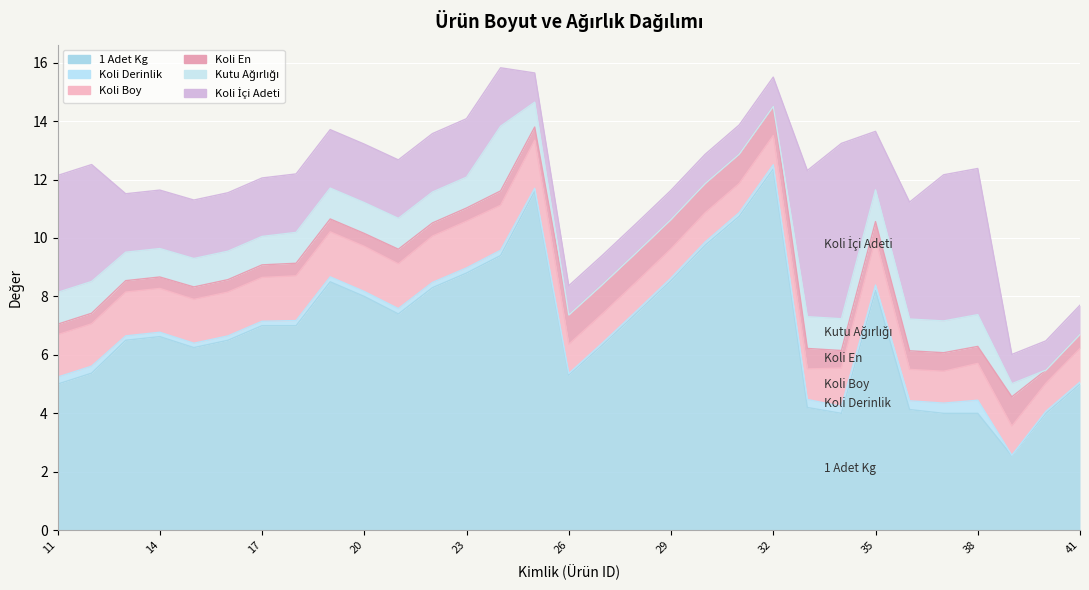

Reading left to right, transcribe all the data shown in this chart.

1 Adet Kg: 11=5.0	12=5.4	13=6.5	14=6.6	15=6.2	16=6.5	17=7.0	18=7.0	19=8.5	20=8.0	21=7.4	22=8.3	23=8.8	24=9.4	25=11.6	26=5.3	27=6.3	28=7.4	29=8.5	30=9.8	31=10.7	32=12.4	33=4.2	34=4.0	35=8.2	36=4.1	37=4.0	38=4.0	39=2.5	40=4.0	41=5.0
Koli Derinlik: 11=0.2	12=0.2	13=0.1	14=0.1	15=0.1	16=0.1	17=0.1	18=0.2	19=0.2	20=0.2	21=0.2	22=0.2	23=0.2	24=0.2	25=0.1	26=0.1	27=0.1	28=0.1	29=0.1	30=0.1	31=0.1	32=0.1	33=0.3	34=0.2	35=0.2	36=0.3	37=0.3	38=0.5	39=0.0	40=0.1	41=0.1
Koli Boy: 11=1.4	12=1.4	13=1.5	14=1.5	15=1.5	16=1.5	17=1.5	18=1.5	19=1.5	20=1.5	21=1.5	22=1.6	23=1.6	24=1.5	25=1.6	26=1.0	27=1.0	28=1.0	29=1.0	30=1.0	31=1.0	32=1.0	33=1.0	34=1.3	35=1.6	36=1.1	37=1.1	38=1.3	39=1.0	40=1.0	41=1.1
Koli En: 11=0.4	12=0.4	13=0.4	14=0.4	15=0.4	16=0.4	17=0.4	18=0.4	19=0.4	20=0.4	21=0.5	22=0.5	23=0.5	24=0.5	25=0.5	26=1.0	27=1.0	28=1.0	29=1.0	30=1.0	31=1.0	32=1.0	33=0.7	34=0.6	35=0.6	36=0.6	37=0.6	38=0.6	39=1.0	40=0.5	41=0.5
Kutu Ağırlığı: 11=1.1	12=1.1	13=1.0	14=1.0	15=1.0	16=1.0	17=1.0	18=1.1	19=1.1	20=1.1	21=1.1	22=1.1	23=1.1	24=2.2	25=0.8	26=0.0	27=0.0	28=0.0	29=0.0	30=0.0	31=0.0	32=0.0	33=1.1	34=1.1	35=1.1	36=1.1	37=1.1	38=1.1	39=0.5	40=0.0	41=0.0
Koli İçi Adeti: 11=4.0	12=4.0	13=2.0	14=2.0	15=2.0	16=2.0	17=2.0	18=2.0	19=2.0	20=2.0	21=2.0	22=2.0	23=2.0	24=2.0	25=1.0	26=1.0	27=1.0	28=1.0	29=1.0	30=1.0	31=1.0	32=1.0	33=5.0	34=6.0	35=2.0	36=4.0	37=5.0	38=5.0	39=1.0	40=1.0	41=1.0